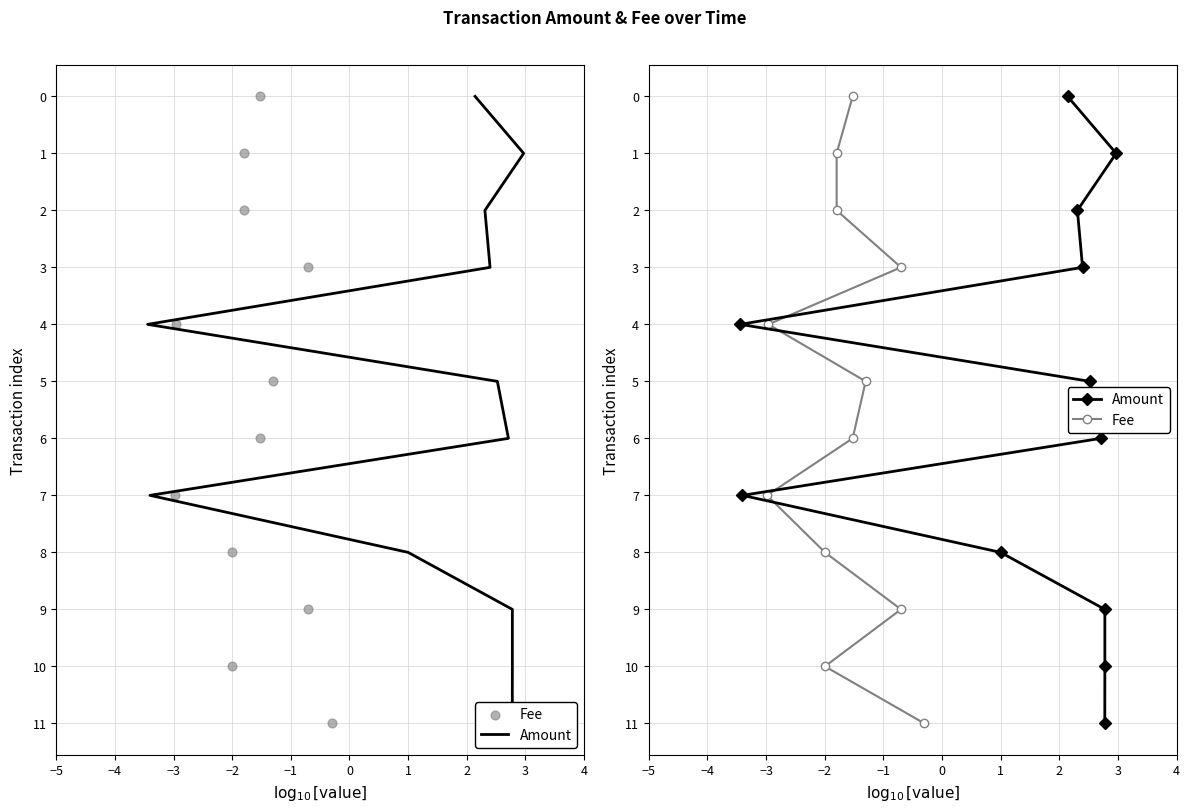

What are all the series names shown in the legend?

Amount, Fee